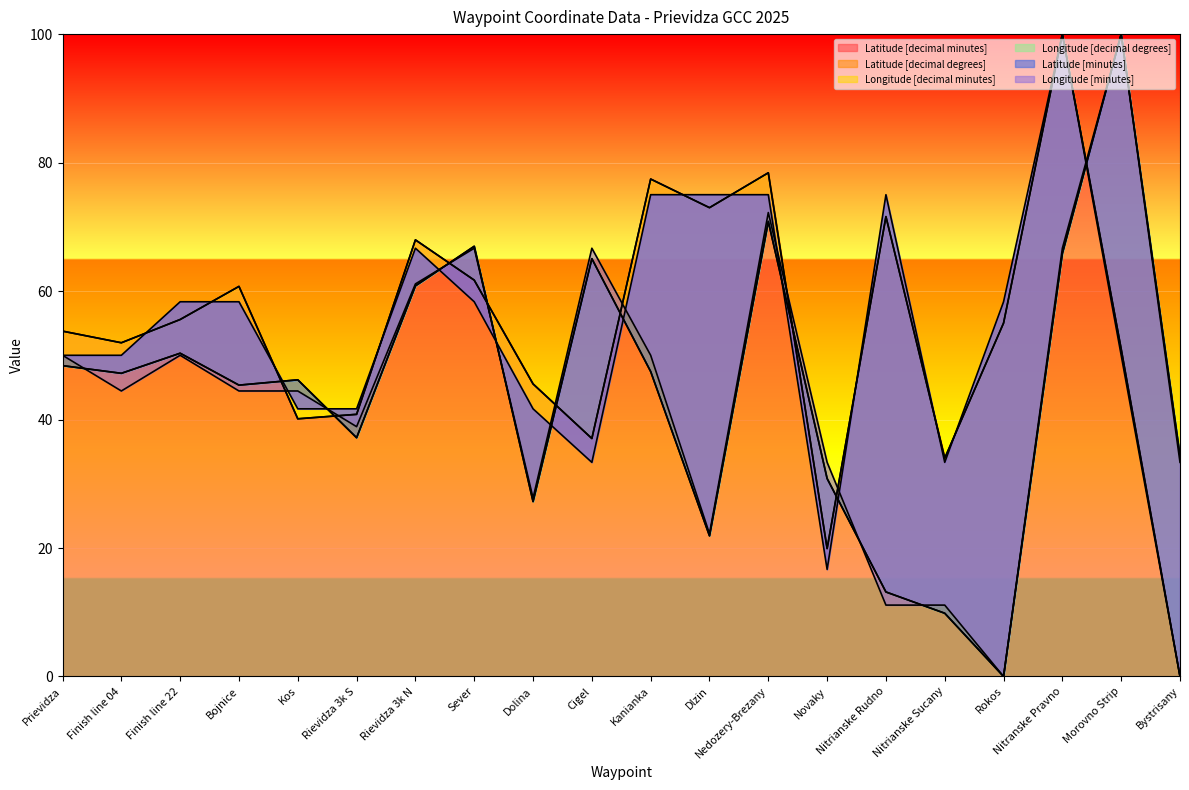

At which label does Latitude [decimal minutes] reach its peak?

Nitranske Pravno